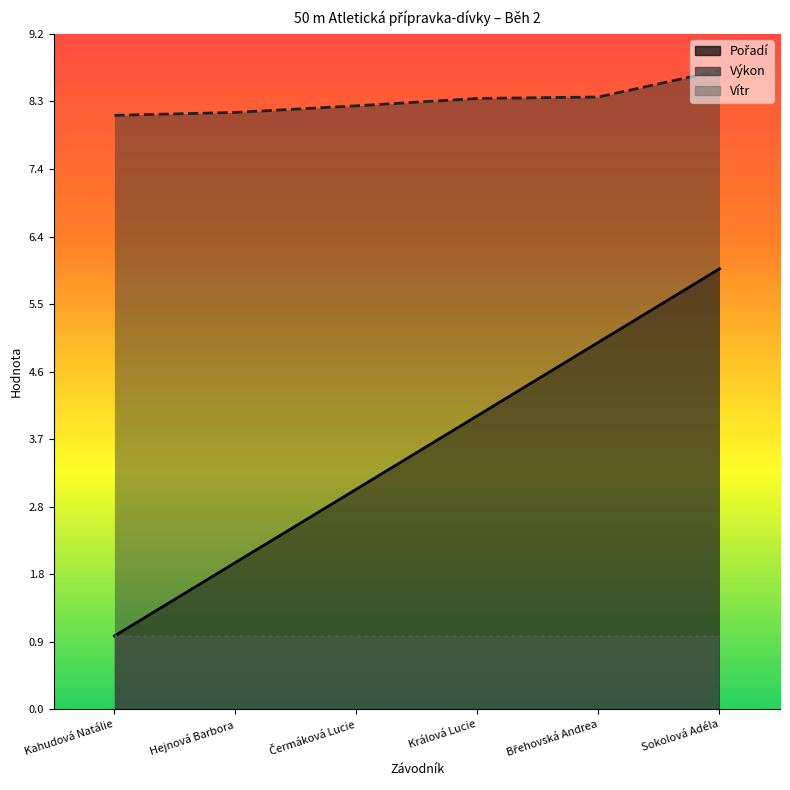

What is the label of the 1st point from the left?

Kahudová Natálie